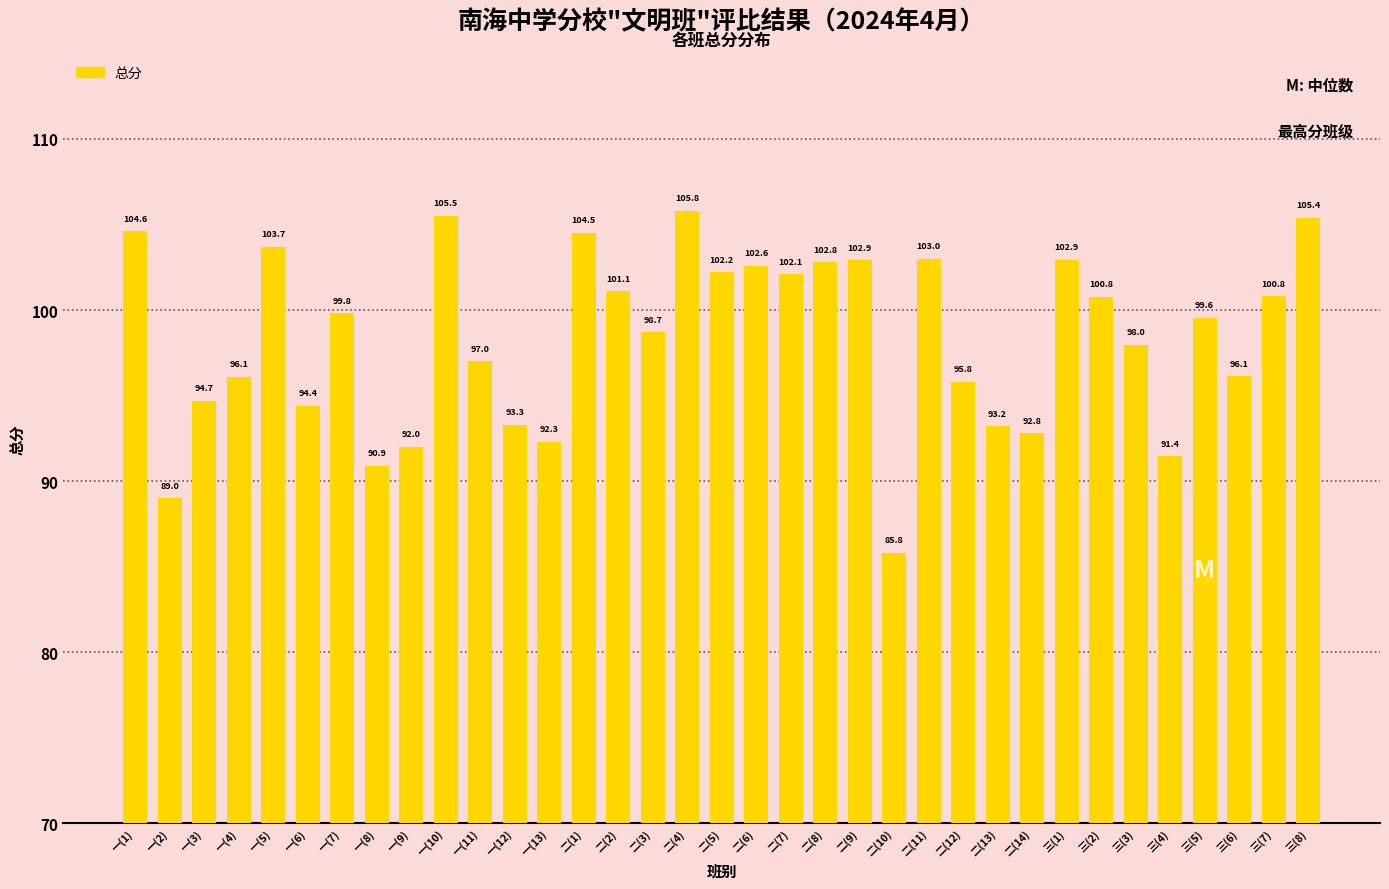

Does the chart contain stacked bars?

No